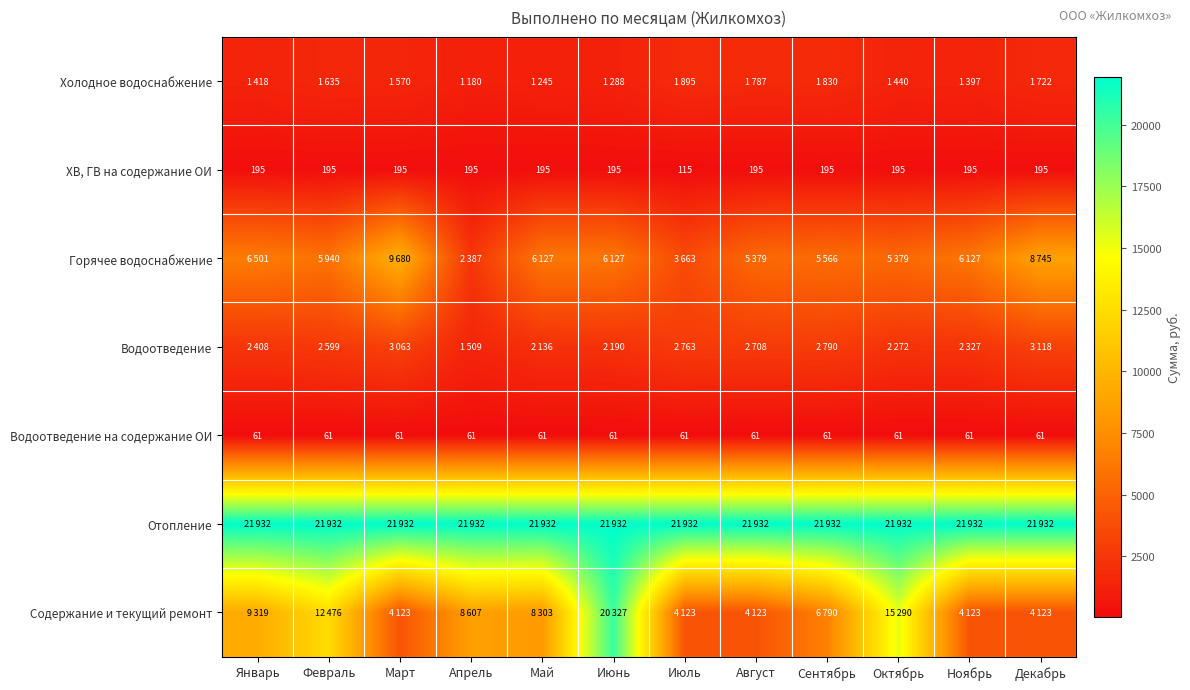

What is the approximate value of ХВ, ГВ на содержание ОИ at Декабрь, to the nearest 5?

195